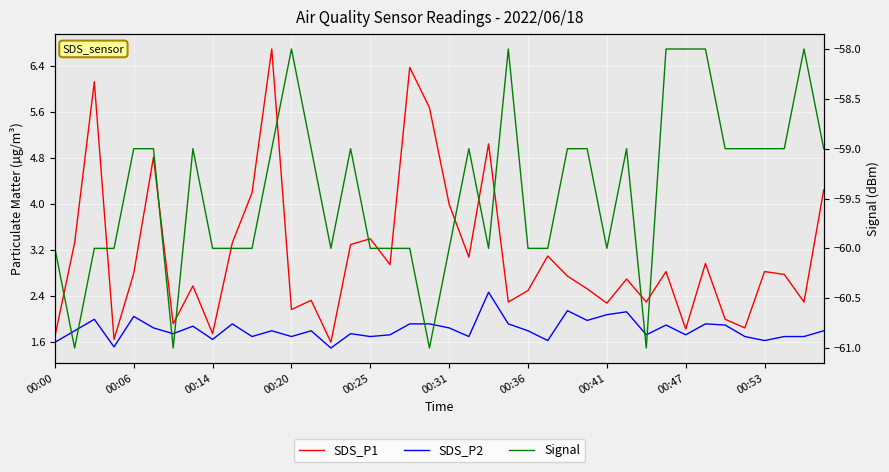

Reading left to right, extract all data points from this chart.

SDS_P1: 1.7	3.3	6.1	1.6	2.8	4.8	1.9	2.6	1.8	3.3	4.2	6.7	2.2	2.3	1.6	3.3	3.4	3.0	6.4	5.7	4.0	3.1	5.0	2.3	2.5	3.1	2.8	2.5	2.3	2.7	2.3	2.8	1.8	3.0	2.0	1.9	2.8	2.8	2.3	4.2
SDS_P2: 1.6	1.8	2.0	1.5	2.0	1.9	1.8	1.9	1.6	1.9	1.7	1.8	1.7	1.8	1.5	1.8	1.7	1.7	1.9	1.9	1.9	1.7	2.5	1.9	1.8	1.6	2.1	2.0	2.1	2.1	1.7	1.9	1.7	1.9	1.9	1.7	1.6	1.7	1.7	1.8
Signal: -60.0	-61.0	-60.0	-60.0	-59.0	-59.0	-61.0	-59.0	-60.0	-60.0	-60.0	-59.0	-58.0	-59.0	-60.0	-59.0	-60.0	-60.0	-60.0	-61.0	-60.0	-59.0	-60.0	-58.0	-60.0	-60.0	-59.0	-59.0	-60.0	-59.0	-61.0	-58.0	-58.0	-58.0	-59.0	-59.0	-59.0	-59.0	-58.0	-59.0